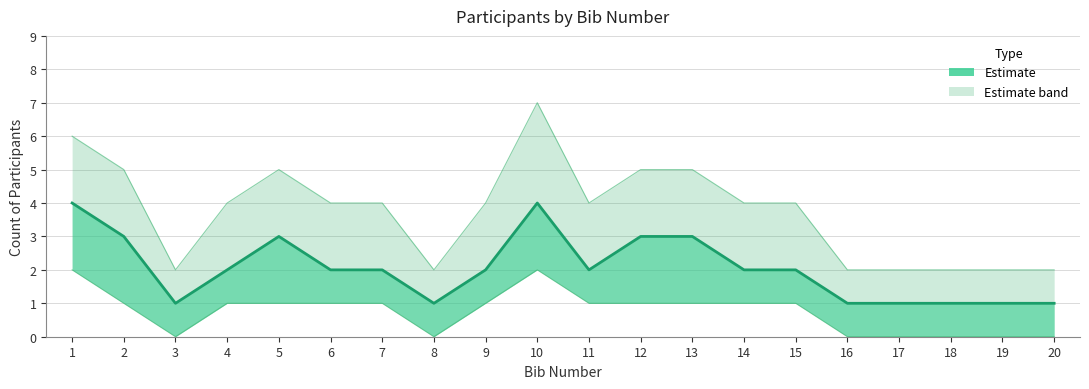

Which has a higher value, 8 or 1?

1